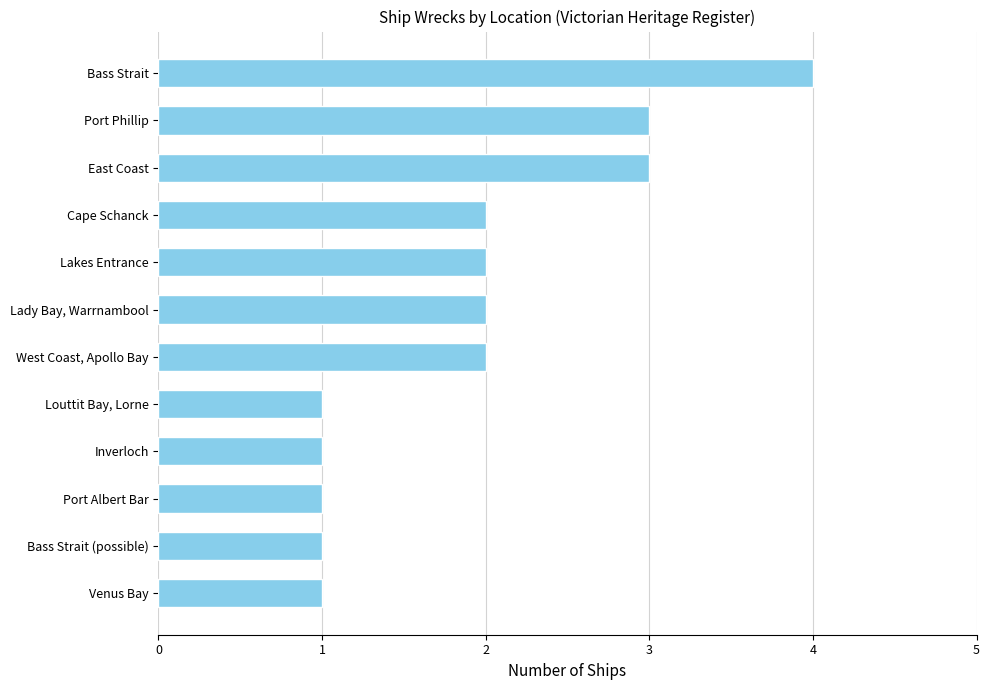

What is the minimum value shown in the chart?

1